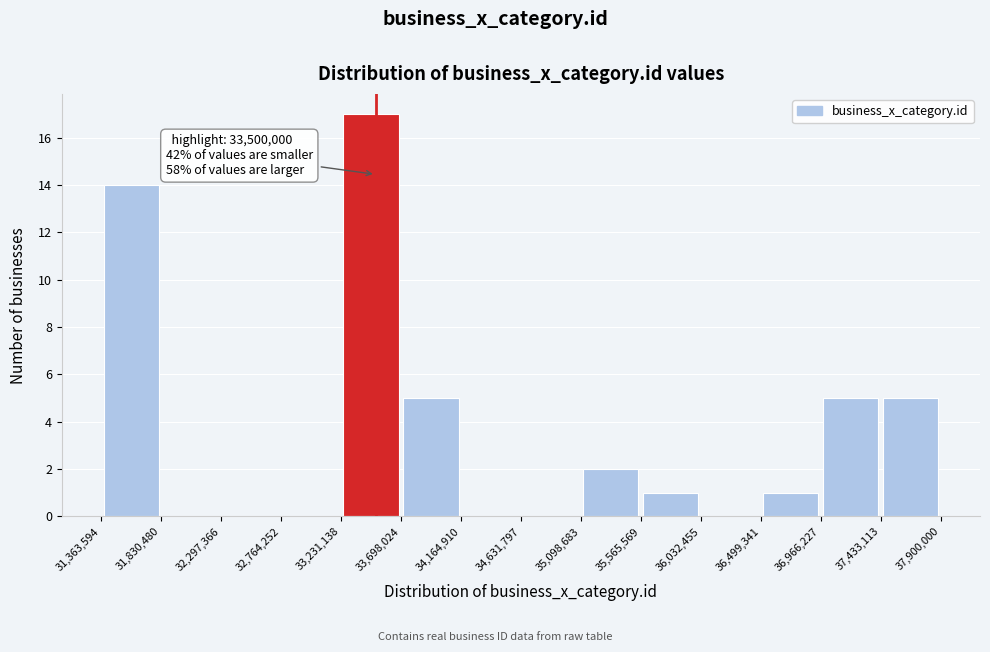

Over which range of the x-axis is the bar tallest?

33,231,138 to 33,698,024